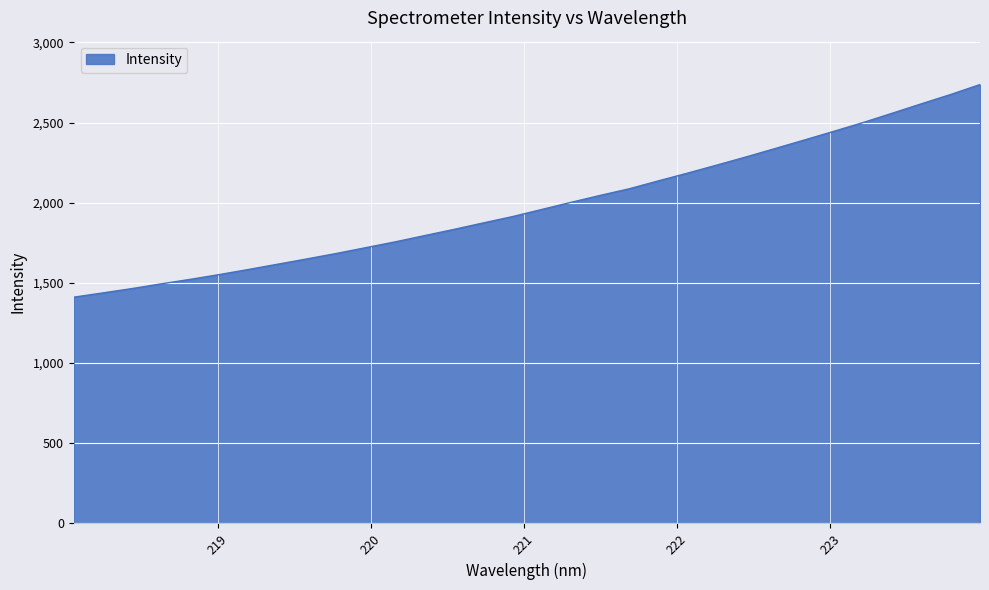

What is the minimum value shown in the chart?

1411.4